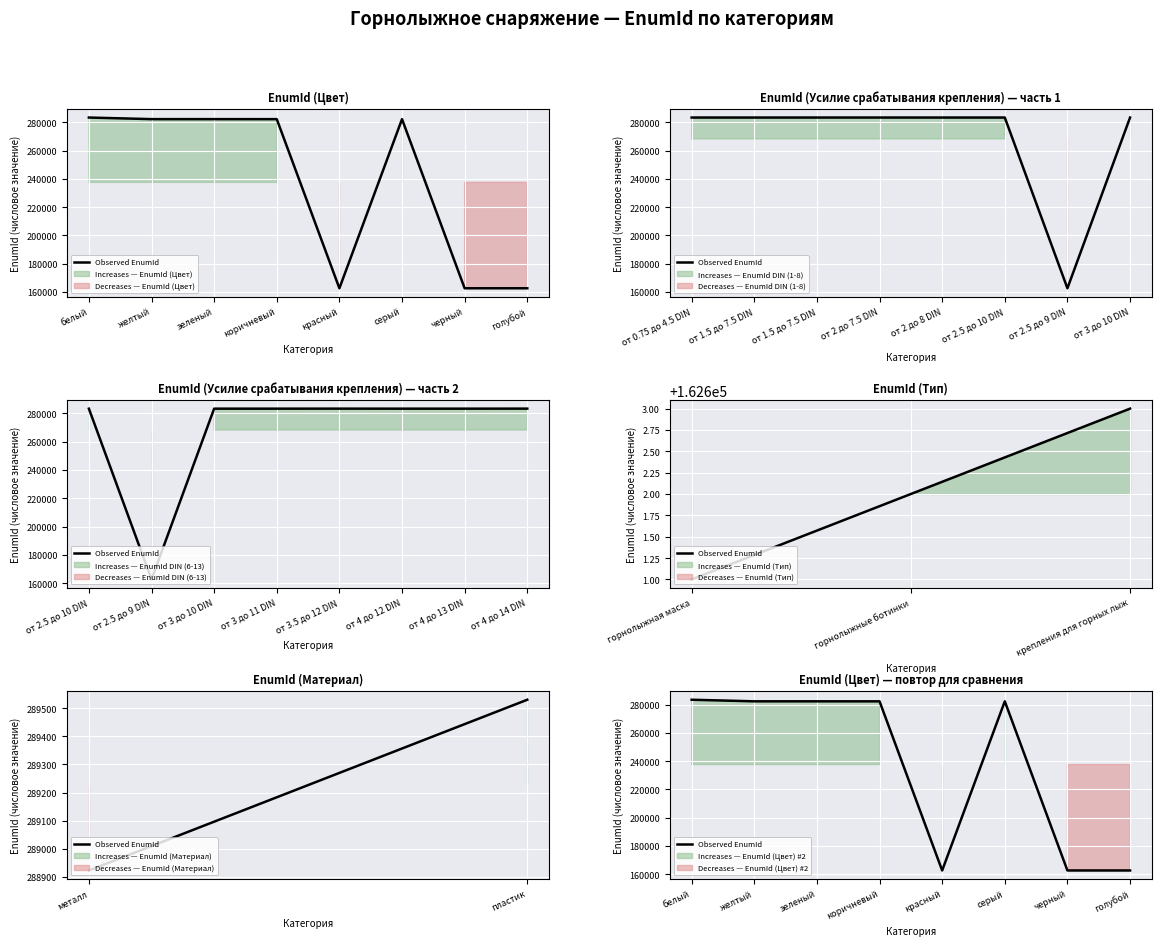

Where does the data first go above 282261?

белый